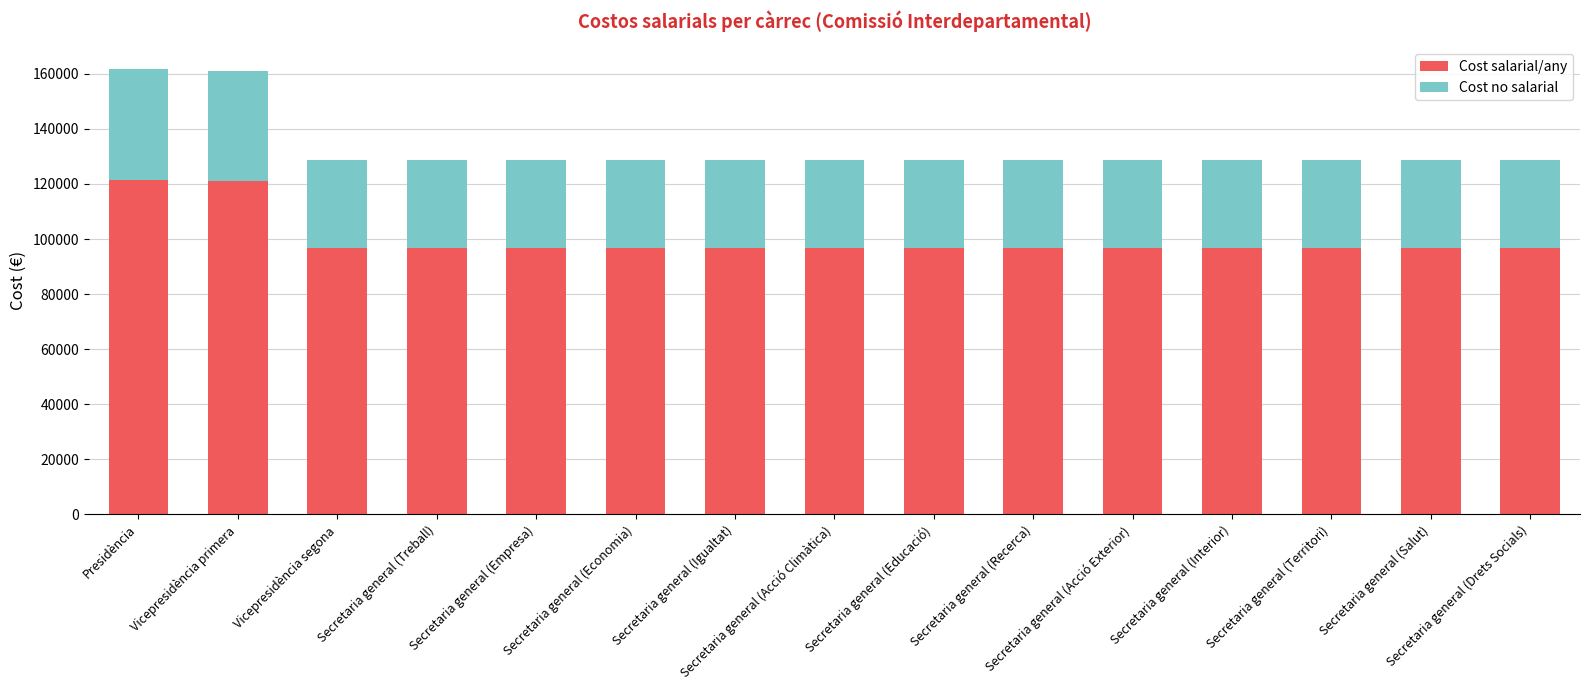

What is the average value of the Cost salarial/any series?

99982.7